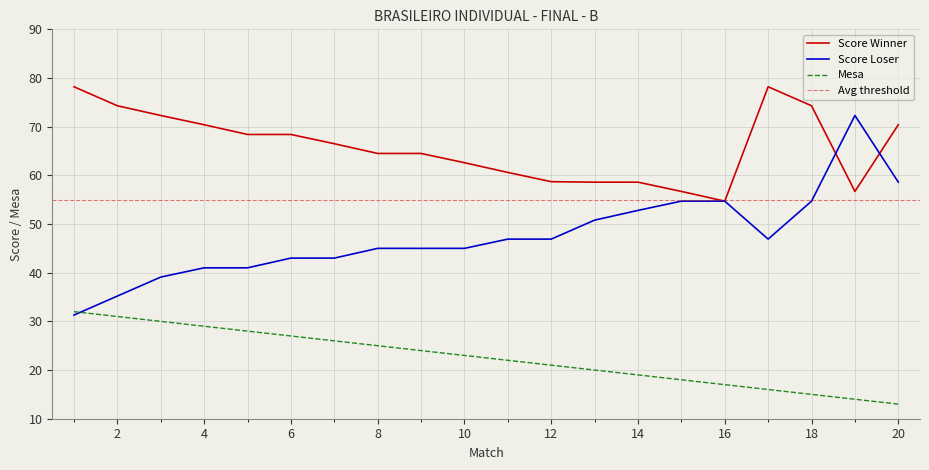

List the series in order of their peak value, lowest first.

MESA, Score_B, Score_A